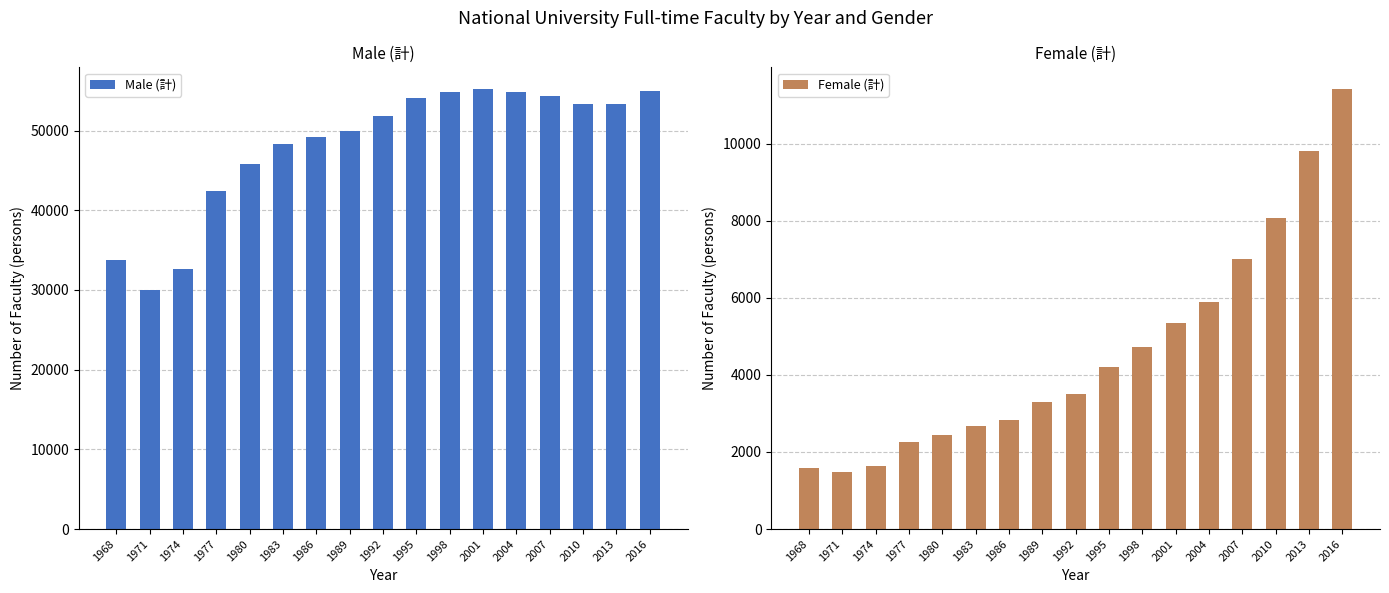

Does the chart contain any negative values?

No